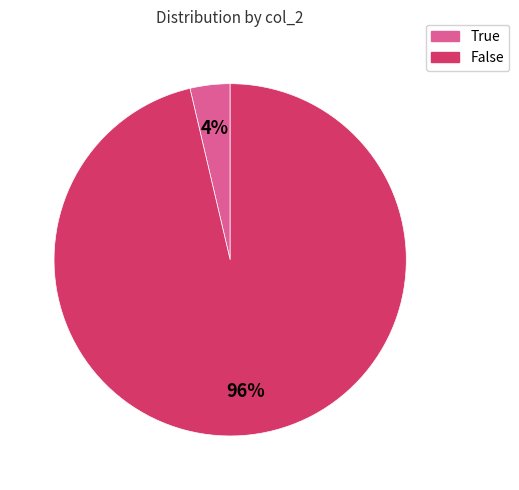

To the nearest percent, what is the average slice percentage?

50%